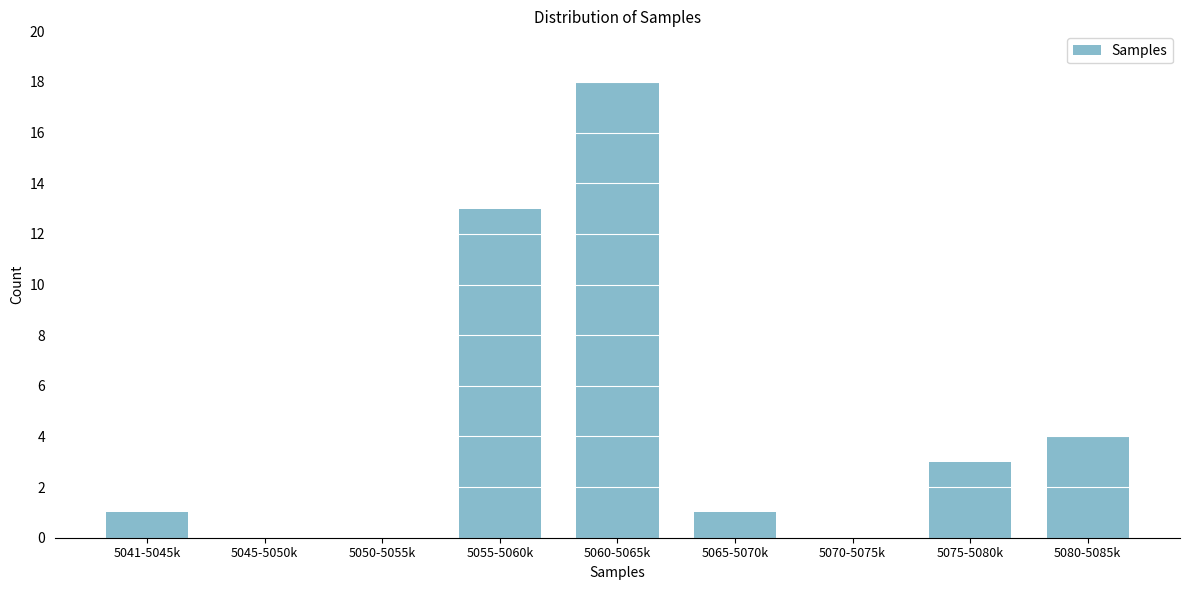

Reading right to left, list all the values displayed in this chart.

5080-5085k=4	5075-5080k=3	5070-5075k=0	5065-5070k=1	5060-5065k=18	5055-5060k=13	5050-5055k=0	5045-5050k=0	5041-5045k=1